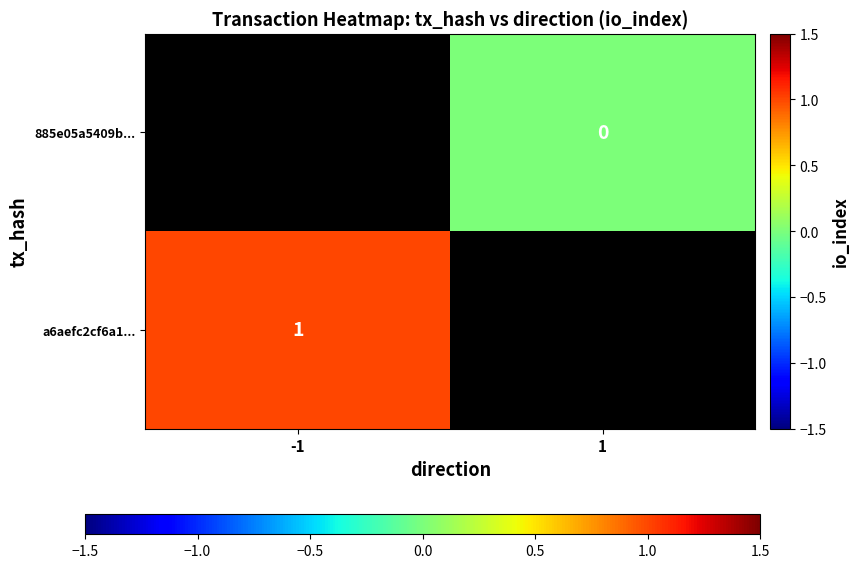

At which category does the chart reach its peak across all series?

-1